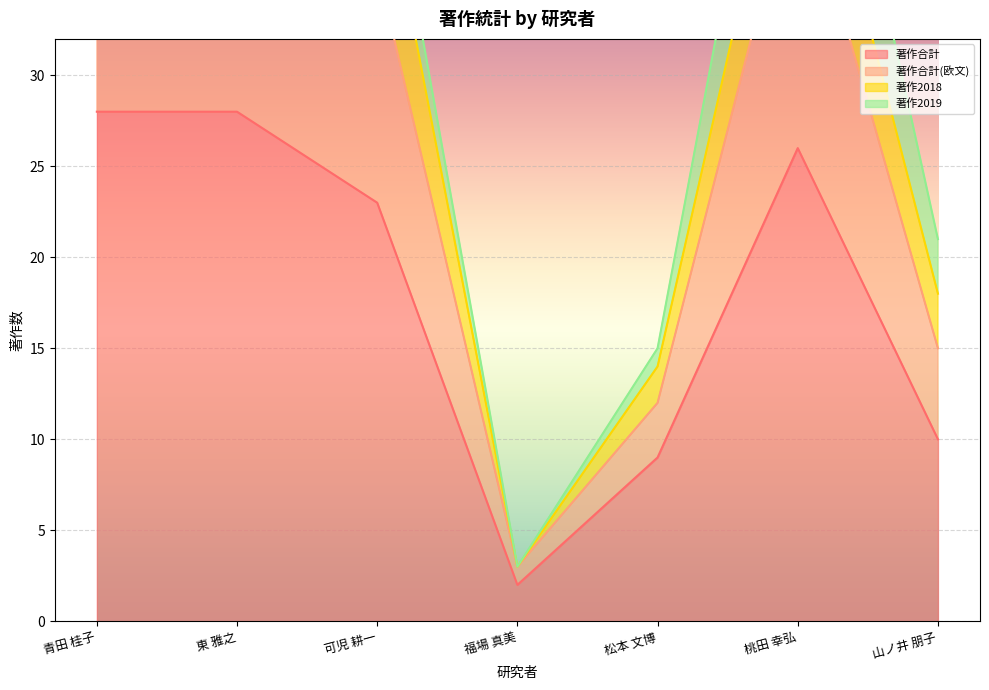

Is it true that 著作合計(欧文) equals 42 at 桃田 幸弘?

True